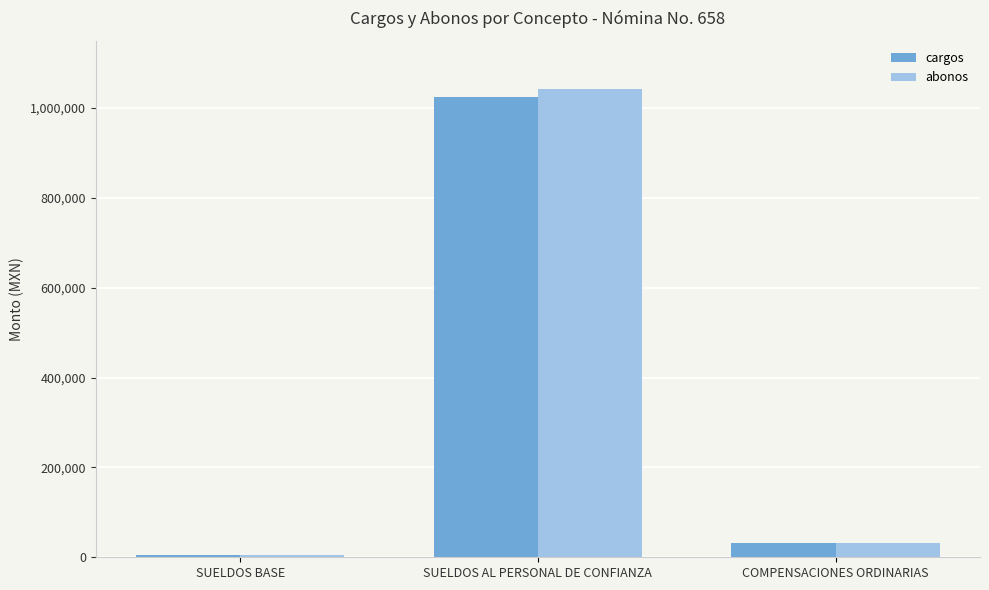

List the labels in order of abonos value, largest first.

SUELDOS AL PERSONAL DE CONFIANZA, COMPENSACIONES ORDINARIAS, SUELDOS BASE